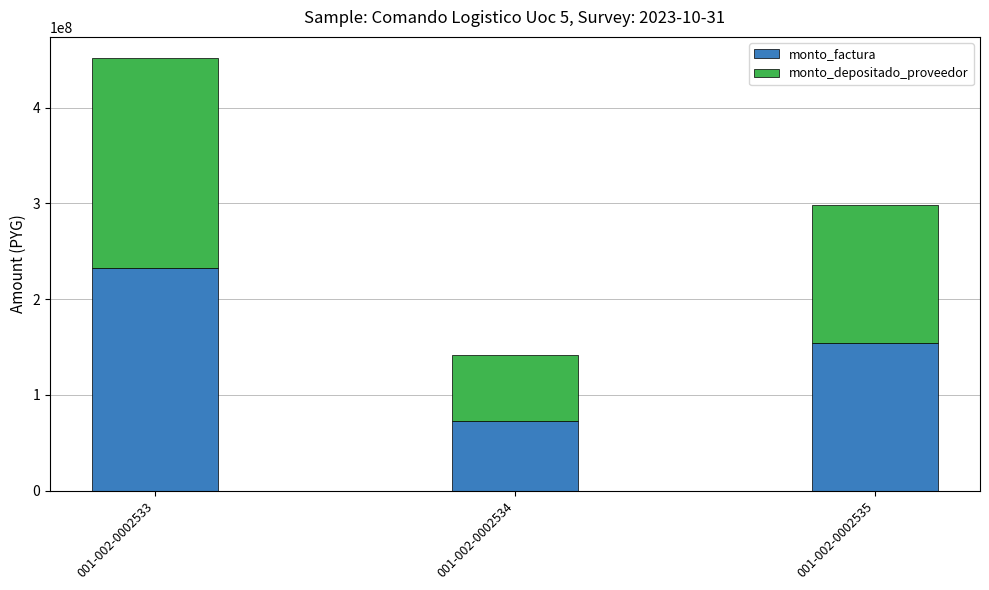

List the labels in order of monto_factura value, smallest first.

001-002-0002534, 001-002-0002535, 001-002-0002533